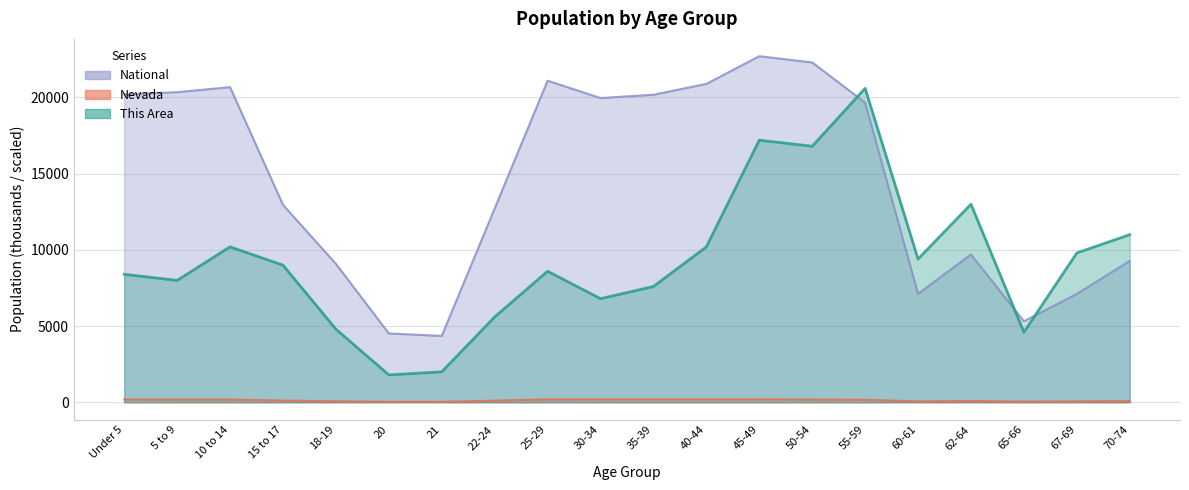

What is the smallest value displayed?

34.3